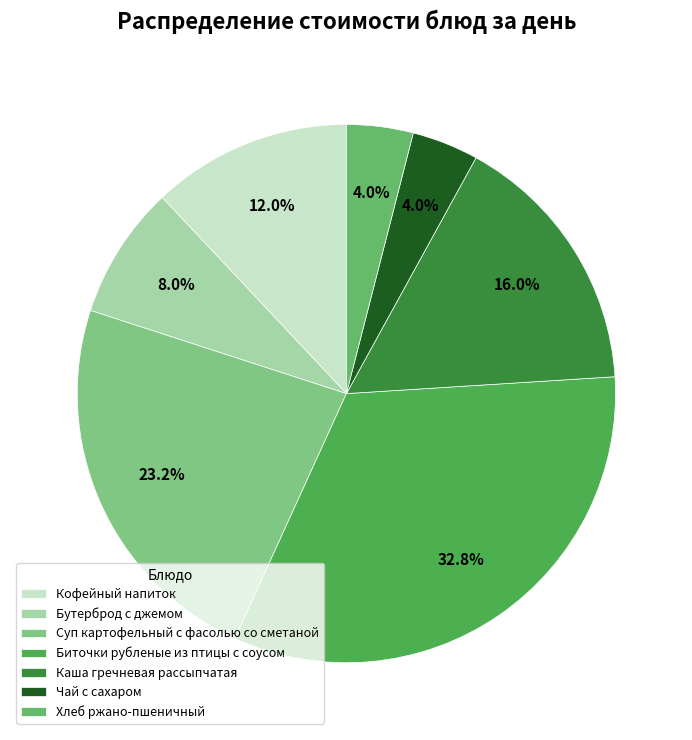

What percentage is the Бутерброд с джемом slice, to the nearest percent?

8%